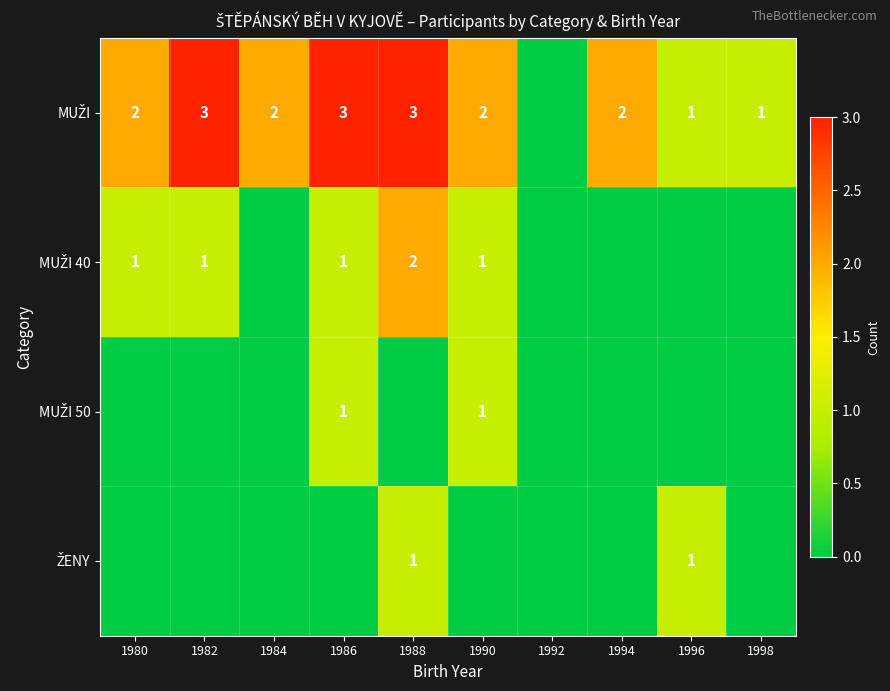

What is the maximum value for MUŽI 40?

2